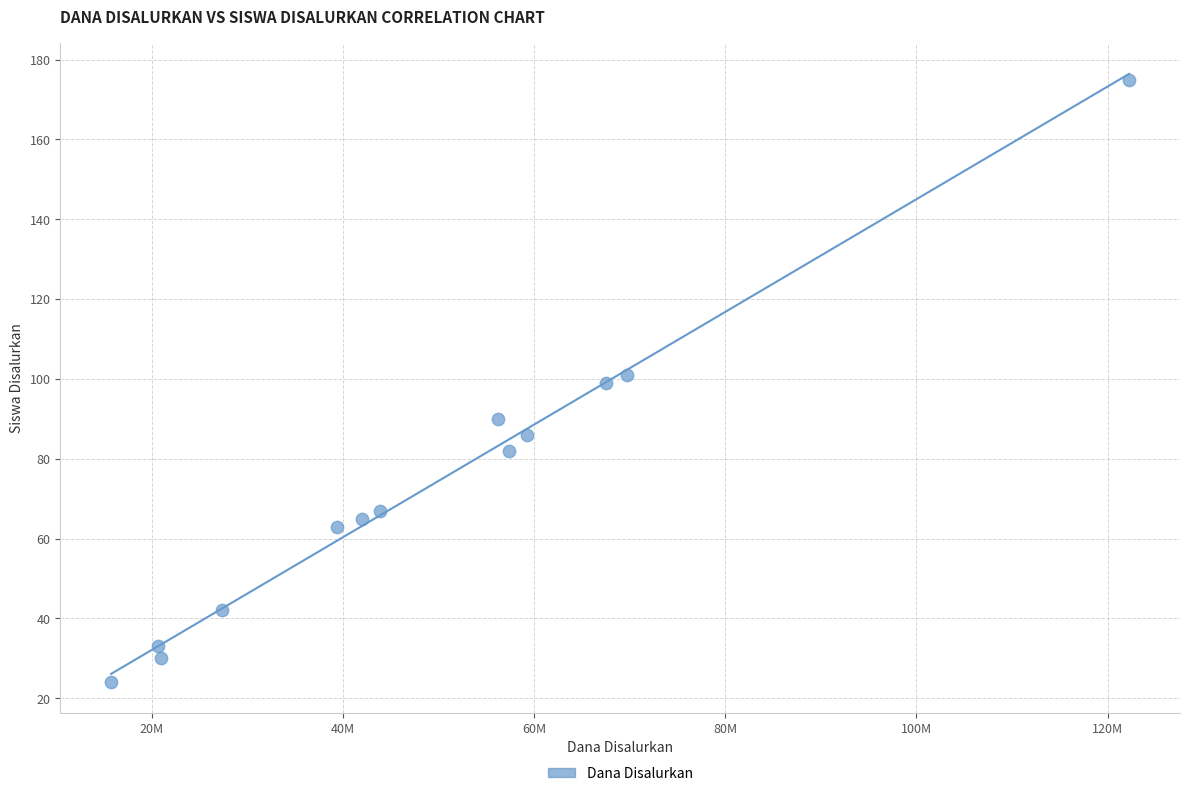

What is the range of Y values (max minus min)?

151